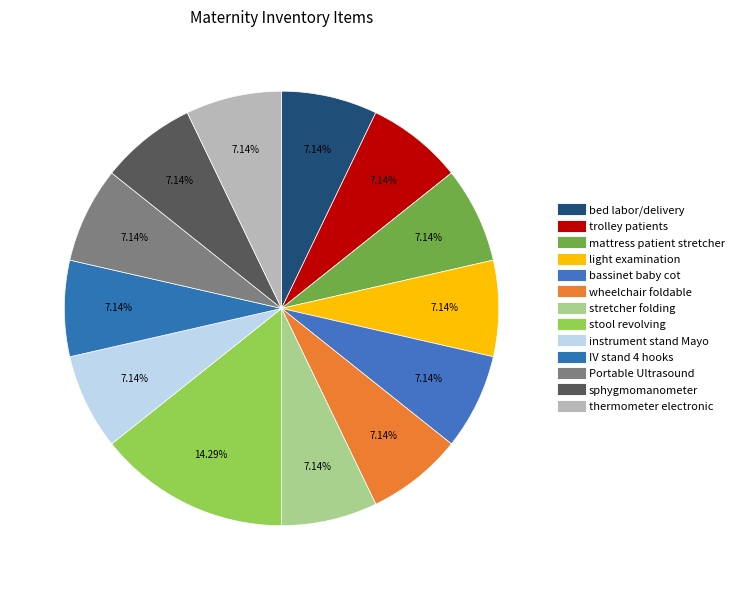

To the nearest percent, what percentage of the pie is light examination?

7%